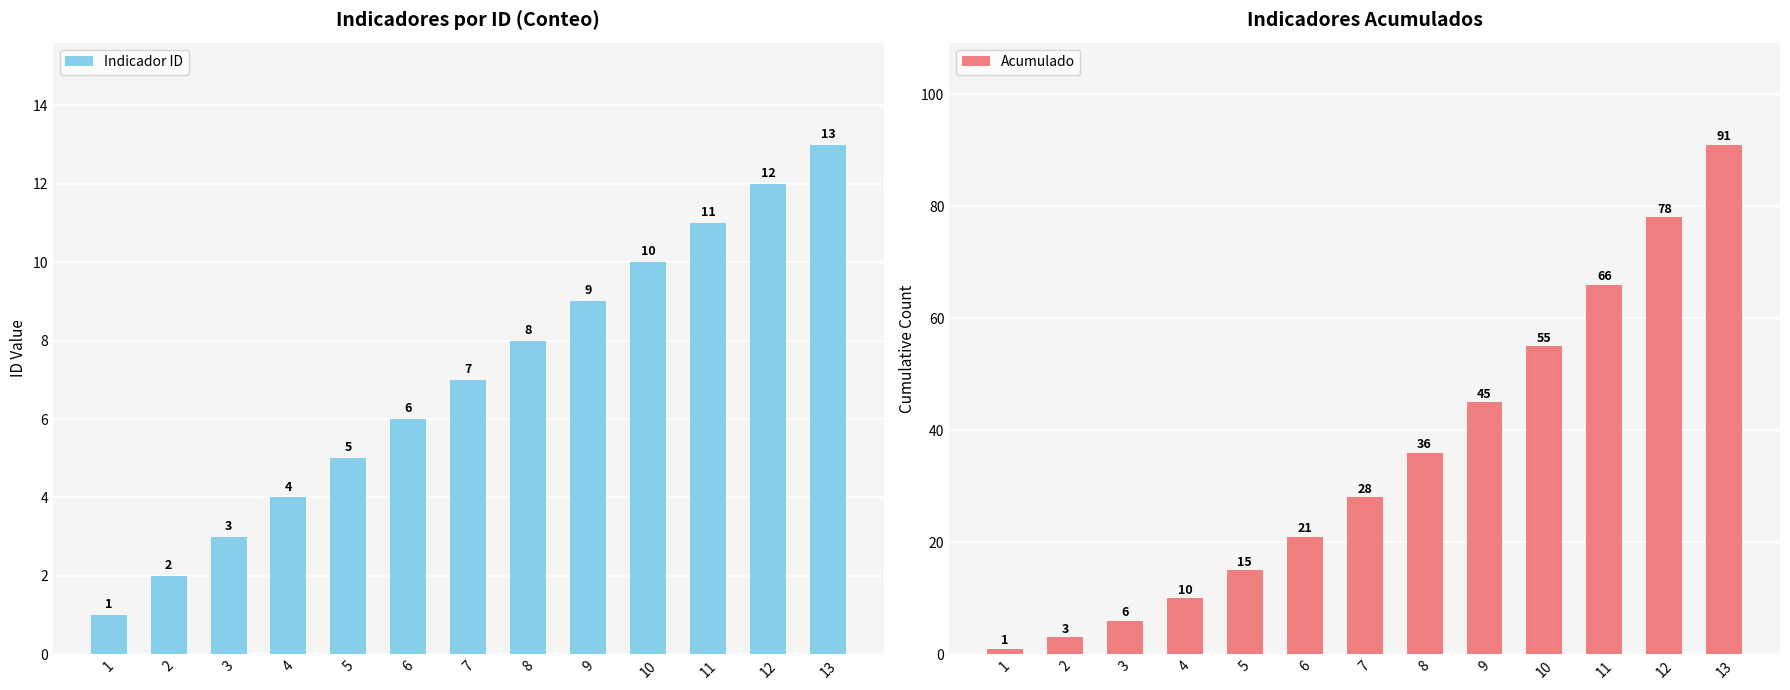

Reading left to right, what are all the values shown in this chart?

Indicador ID: 1	2	3	4	5	6	7	8	9	10	11	12	13
Acumulado: 1	3	6	10	15	21	28	36	45	55	66	78	91